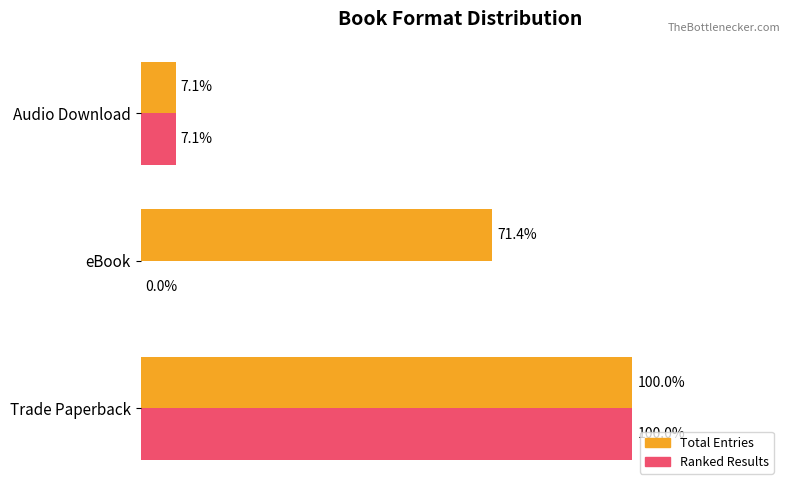

At which category is the sum across all series the highest?

Trade Paperback